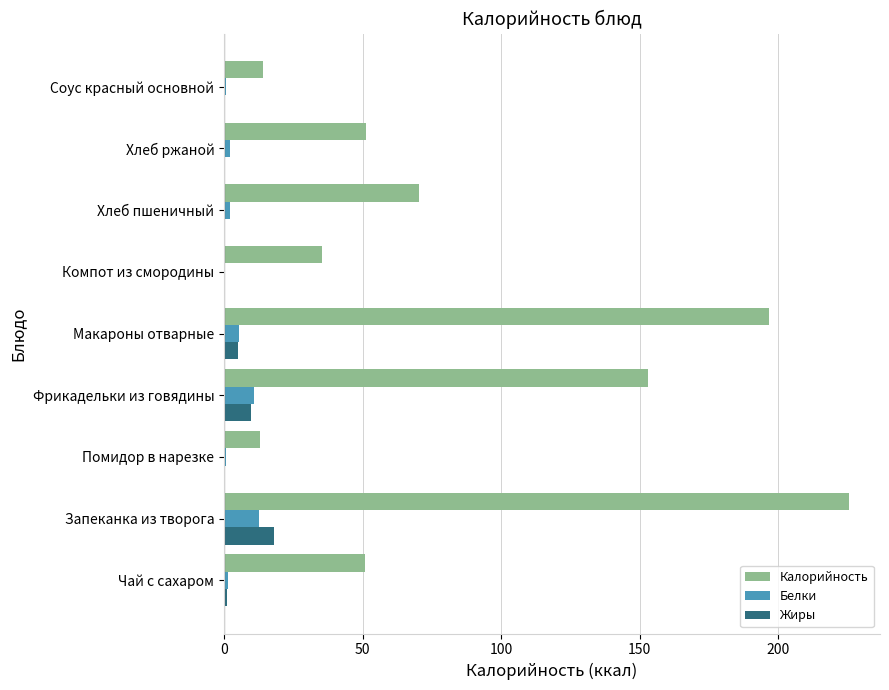

What is the sum of all Белки values?

36.4